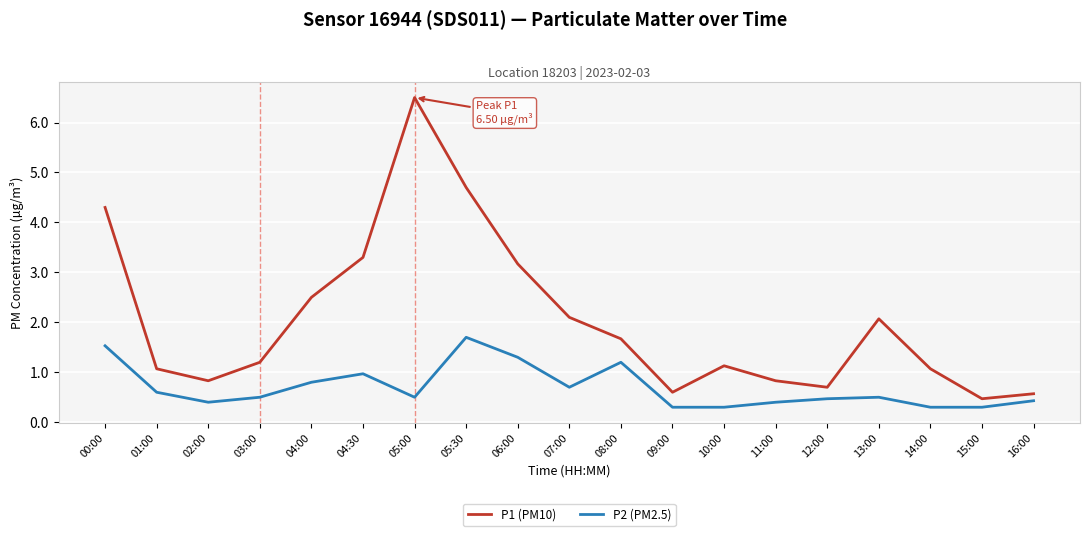

Reading left to right, extract all data points from this chart.

P1 (PM10): 4.3	1.1	0.8	1.2	2.5	3.3	6.5	4.7	3.2	2.1	1.7	0.6	1.1	0.8	0.7	2.1	1.1	0.5	0.6
P2 (PM2.5): 1.5	0.6	0.4	0.5	0.8	1.0	0.5	1.7	1.3	0.7	1.2	0.3	0.3	0.4	0.5	0.5	0.3	0.3	0.4